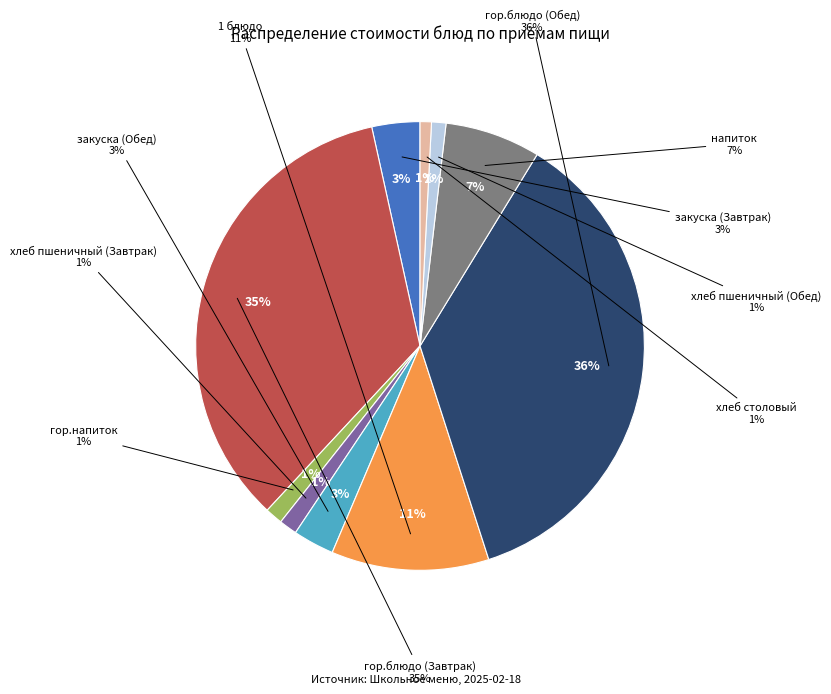

Is гор.блюдо (Завтрак) the majority of the pie?

No